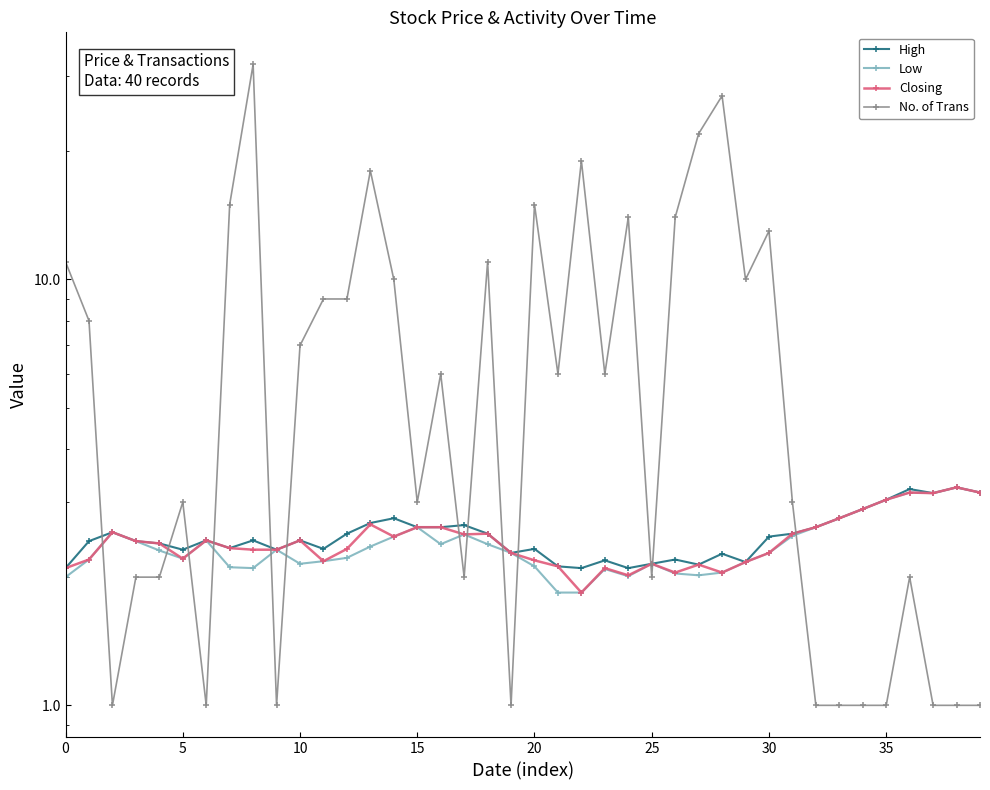

How many interior local peaks does the High series have?

12